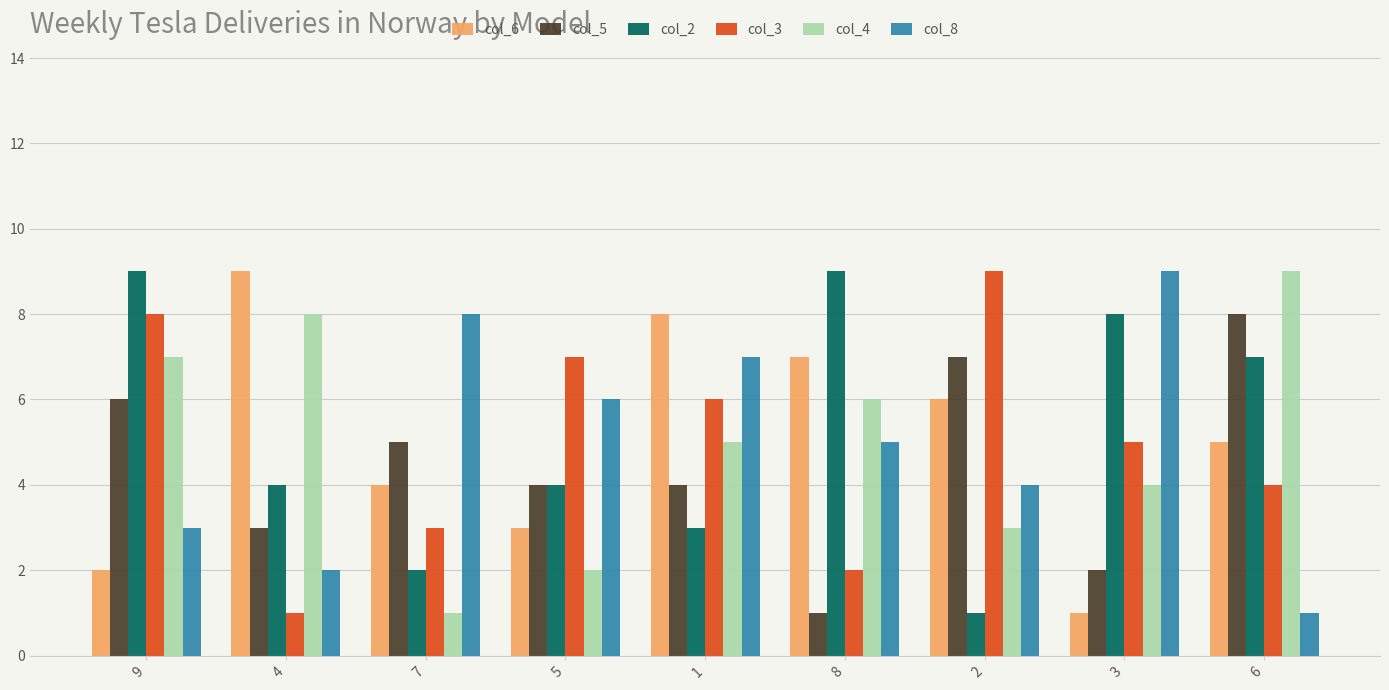

What is the difference between the maximum and second lowest values in the col_3 series?

7